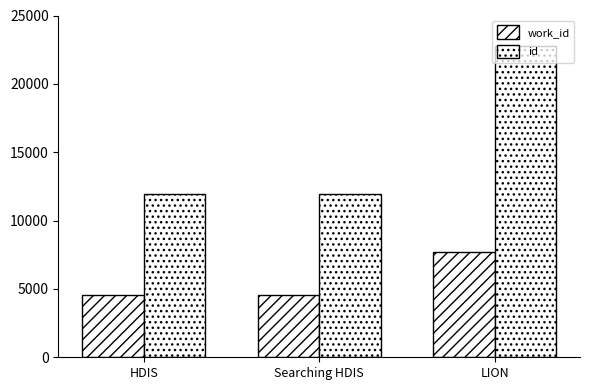

How many values in the work_id series are below 4550?

1